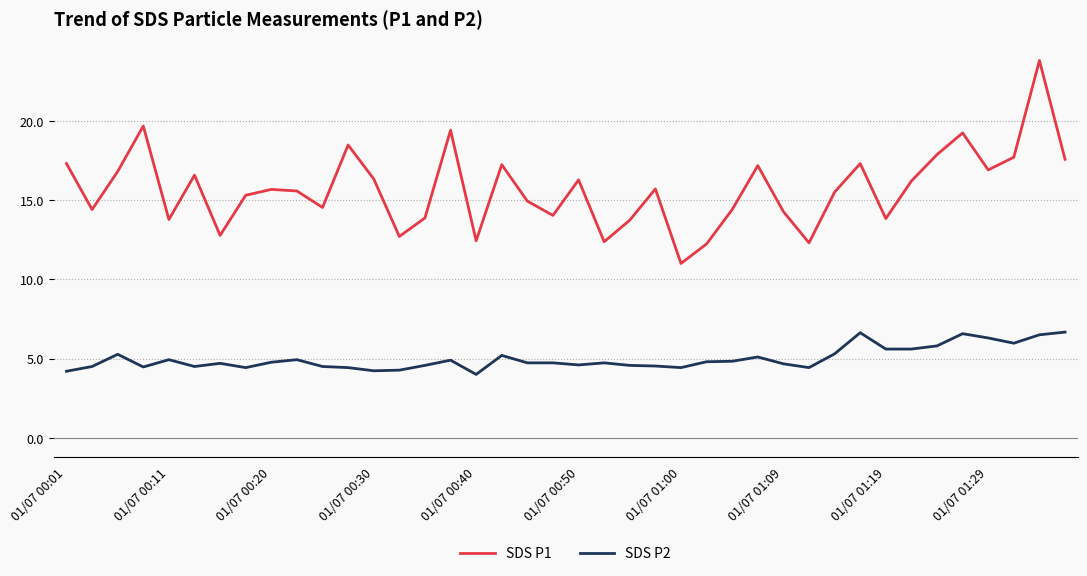

Which series has the largest total across all categories?

SDS P1